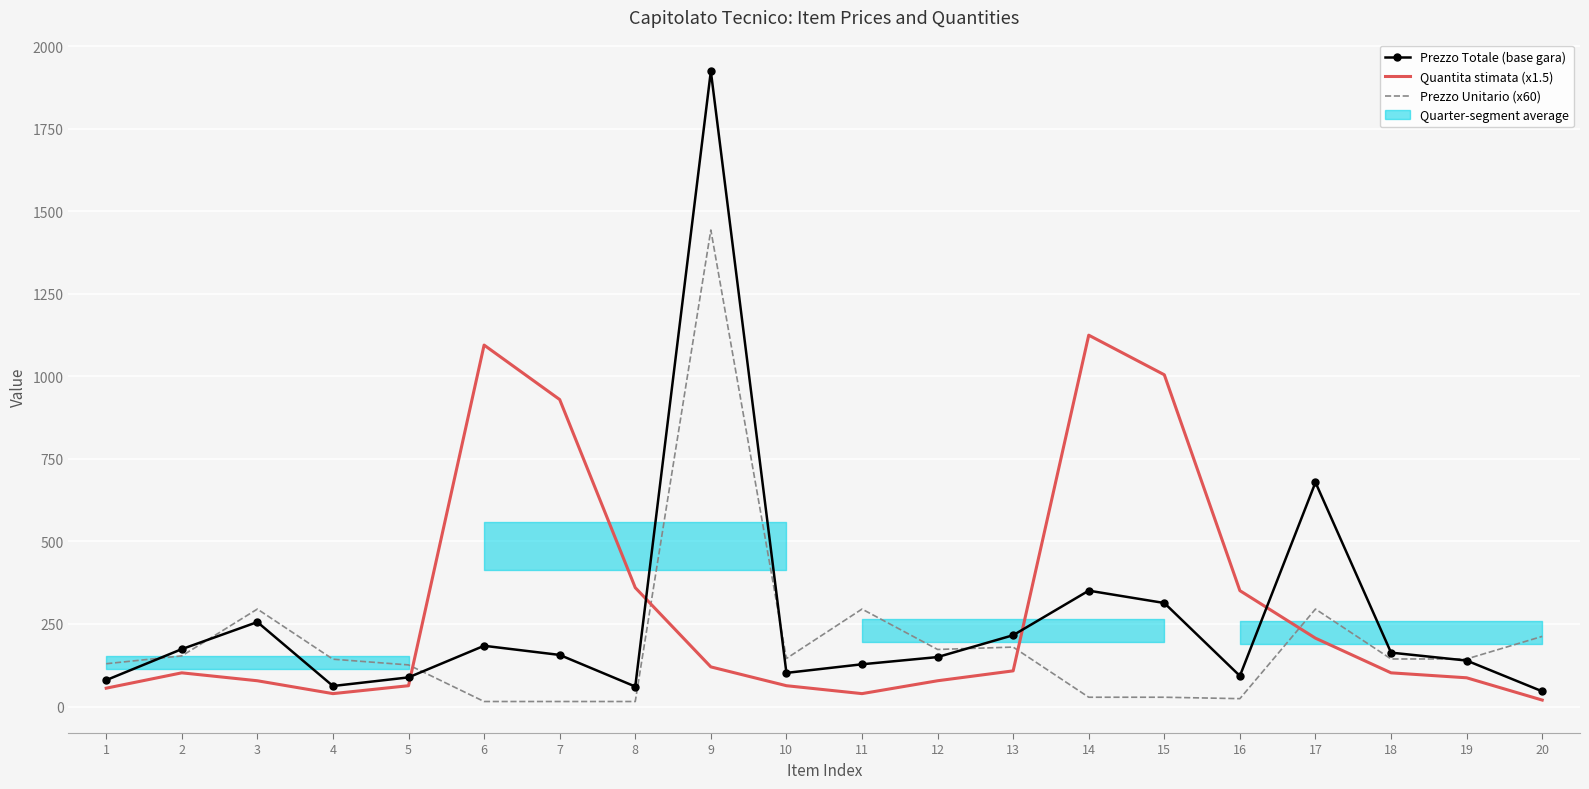

At which category is the sum across all series the highest?

9